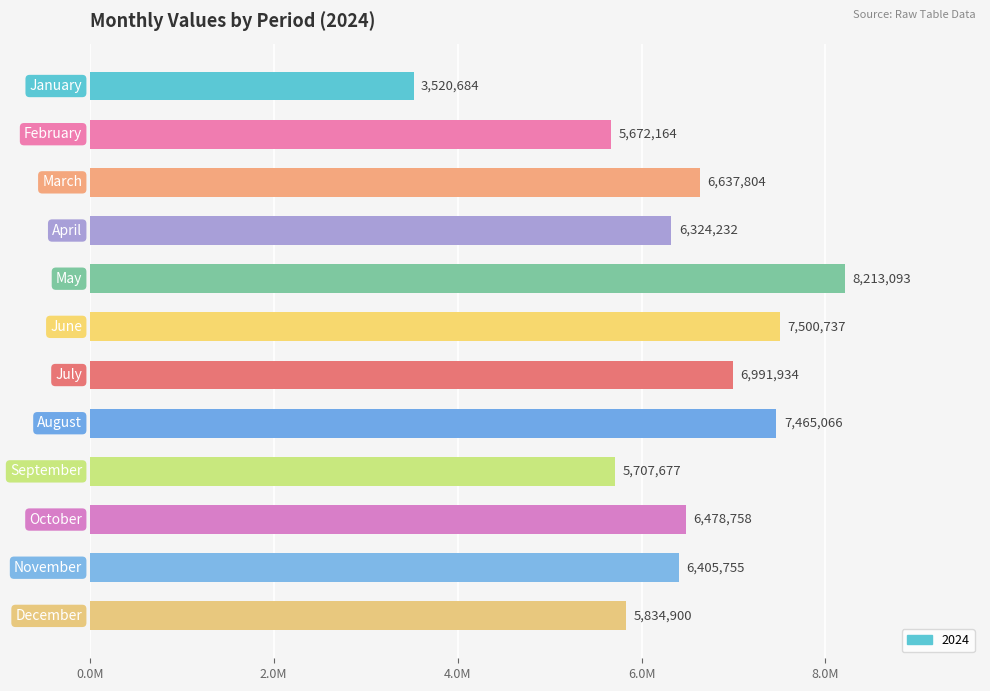

Does the chart contain any negative values?

No